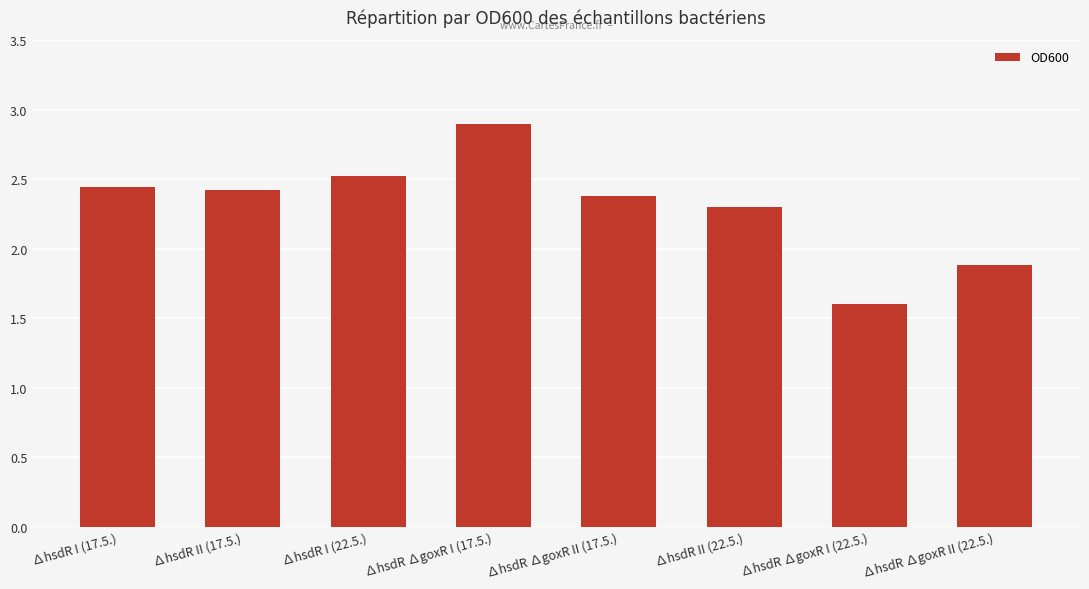

What is the approximate value at ∆hsdR I (22.5.)?

2.5